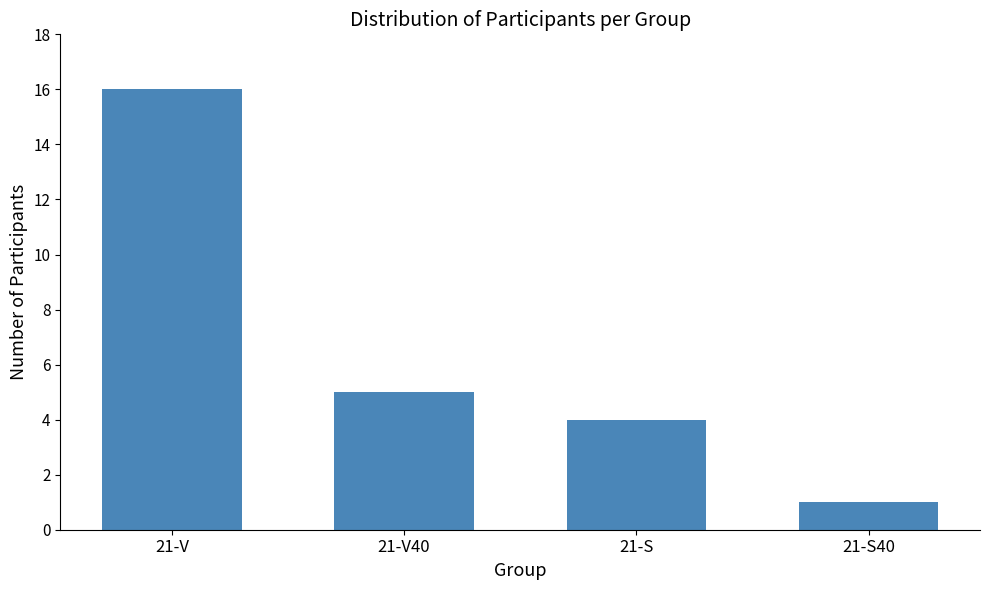

At which label does the data first exceed 5?

21-V